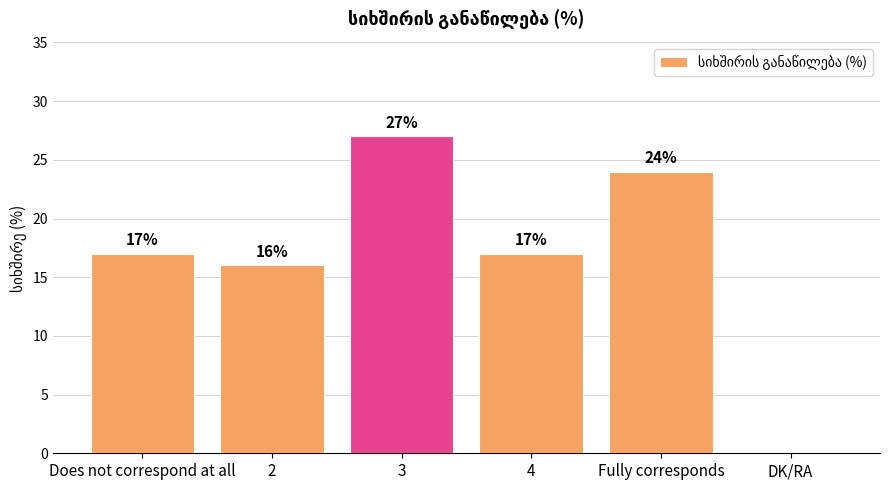

What is the ratio of the value at 4 to the value at 2?

1.1